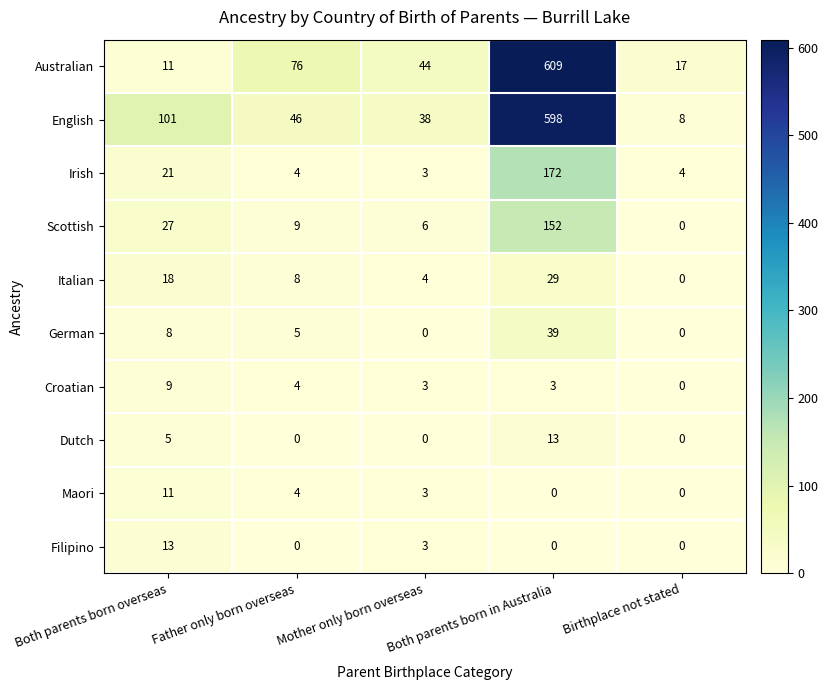

True or false: Maori has a value of 7 at Father only born overseas.

False